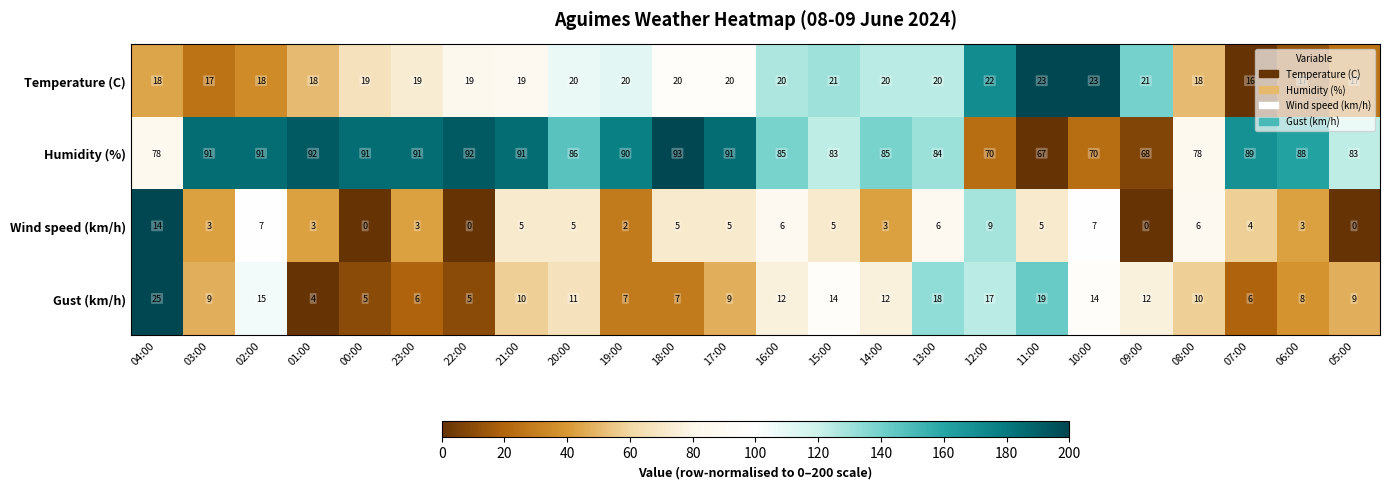

How many series are shown in this chart?

4